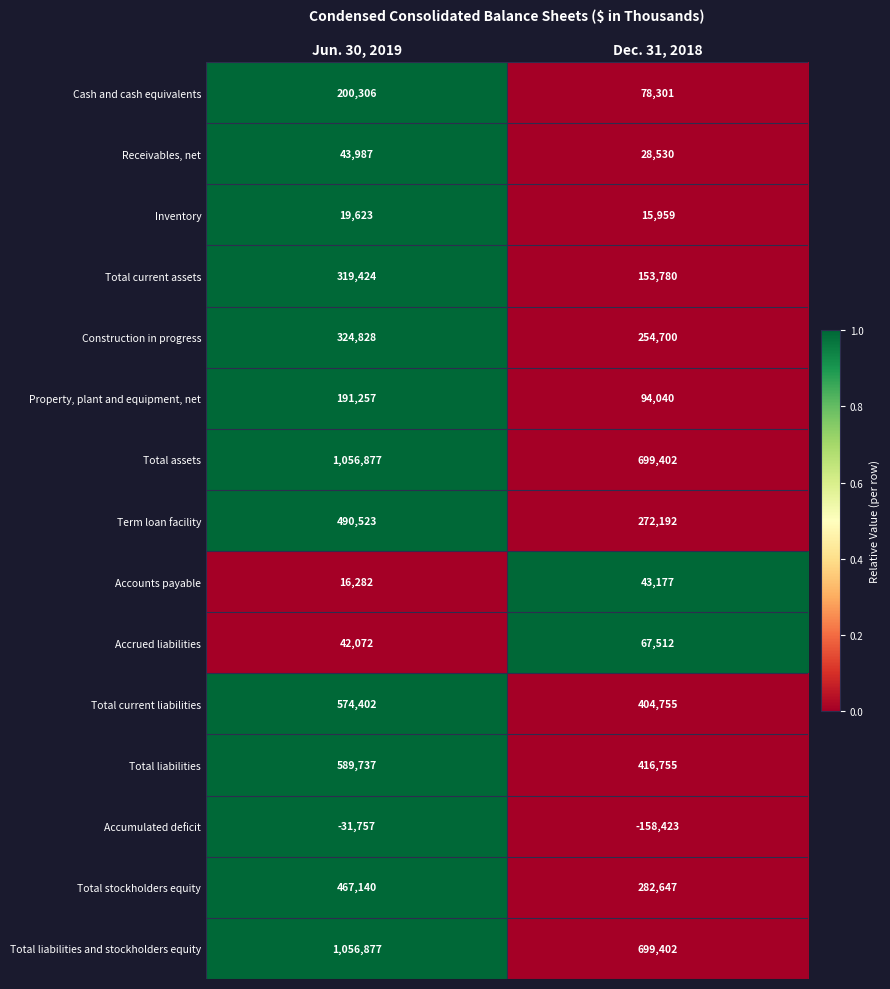

What is the sum of the Accrued liabilities values at Jun. 30, 2019 and Dec. 31, 2018?

109584